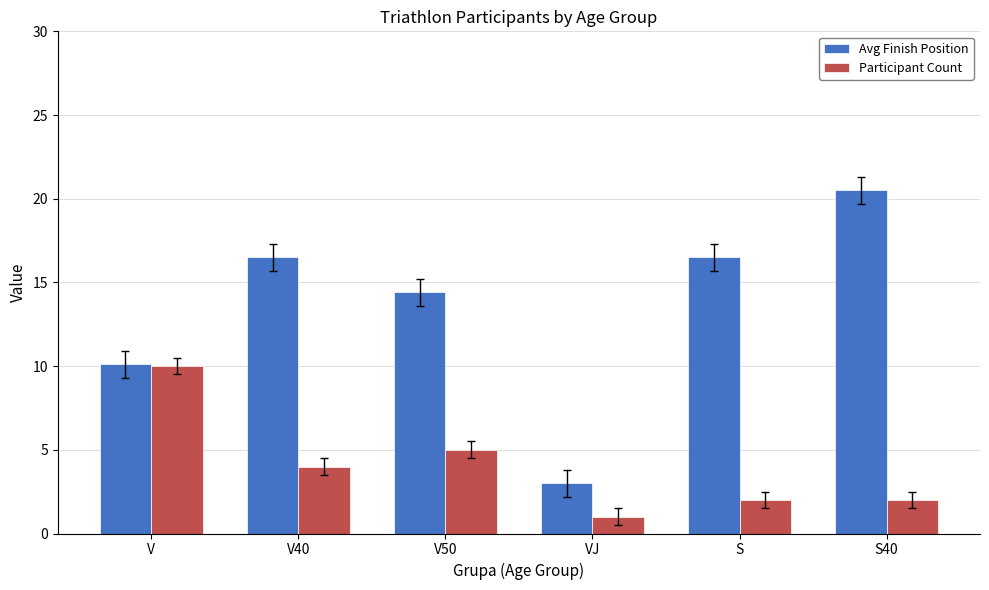

What is the difference between the Participant Count values at S40 and VJ?

1.0